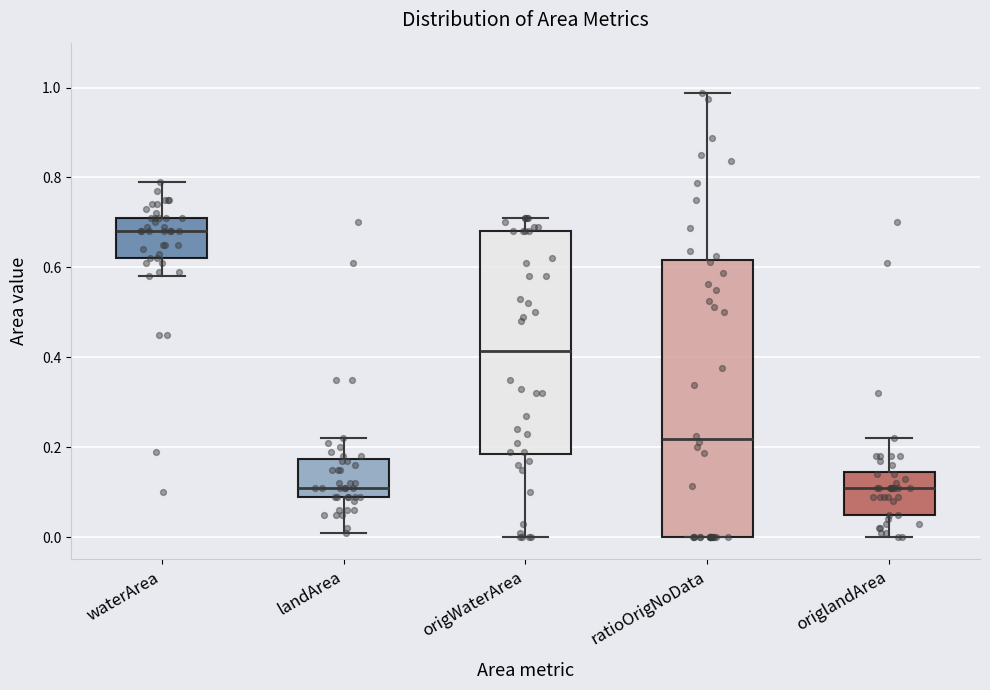

Where is the upper edge of the box for origWaterArea on the y-axis? The values are not printed on the chart, so give them approximately, as read against the axis.

0.68